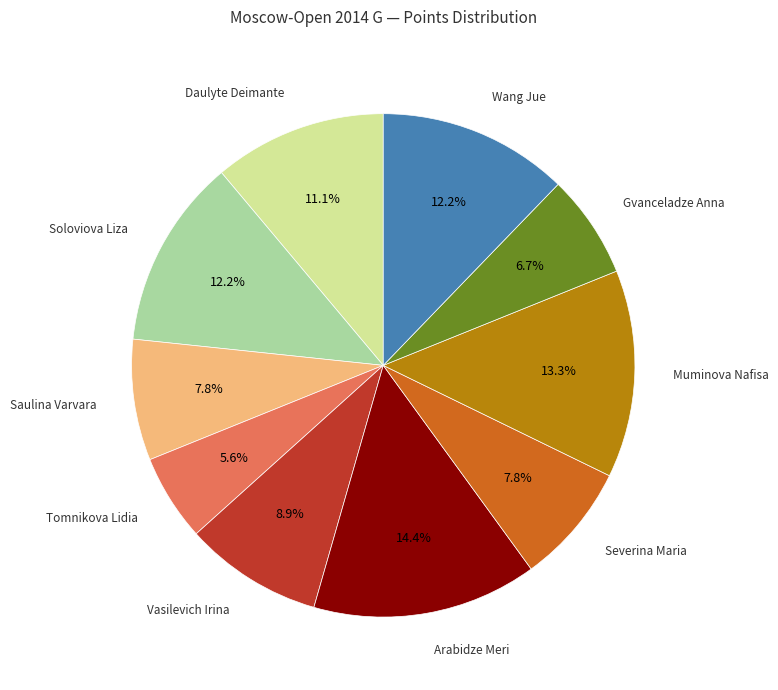

Which category has the biggest portion of the pie?

Arabidze Meri